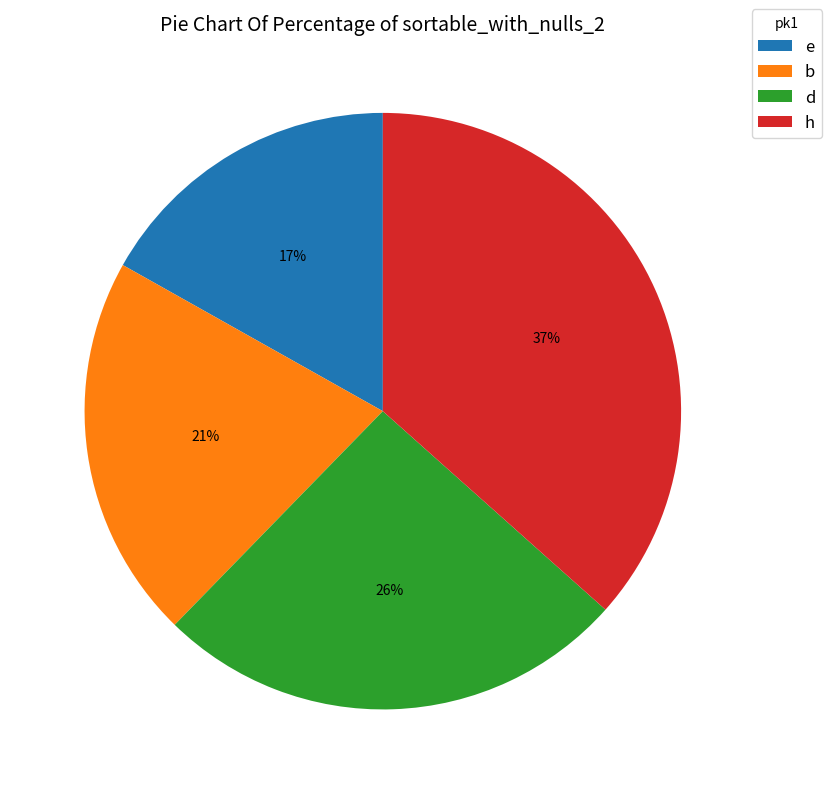

Which has a higher value, b or h?

h